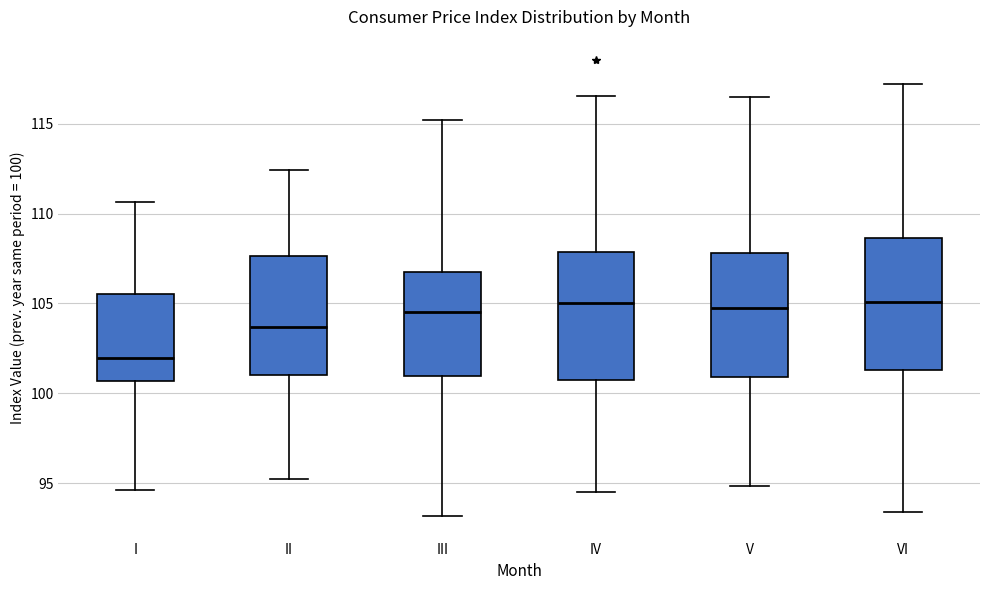

Reading left to right, transcribe this box plot: for each box, give where its median line is, the range the box spans, and where its two whiskers end, as read against the y-axis. The values are not printed on the chart, so give them approximately, as read against the axis.

I: median 102.0, box 100.5 to 105.5, whiskers 94.5 to 110.5
II: median 103.5, box 101.0 to 107.5, whiskers 95.0 to 112.5
III: median 104.5, box 101.0 to 106.5, whiskers 93.0 to 115.0
IV: median 105.0, box 101.0 to 108.0, whiskers 94.5 to 116.5
V: median 104.5, box 101.0 to 108.0, whiskers 95.0 to 116.5
VI: median 105.0, box 101.5 to 108.5, whiskers 93.5 to 117.0